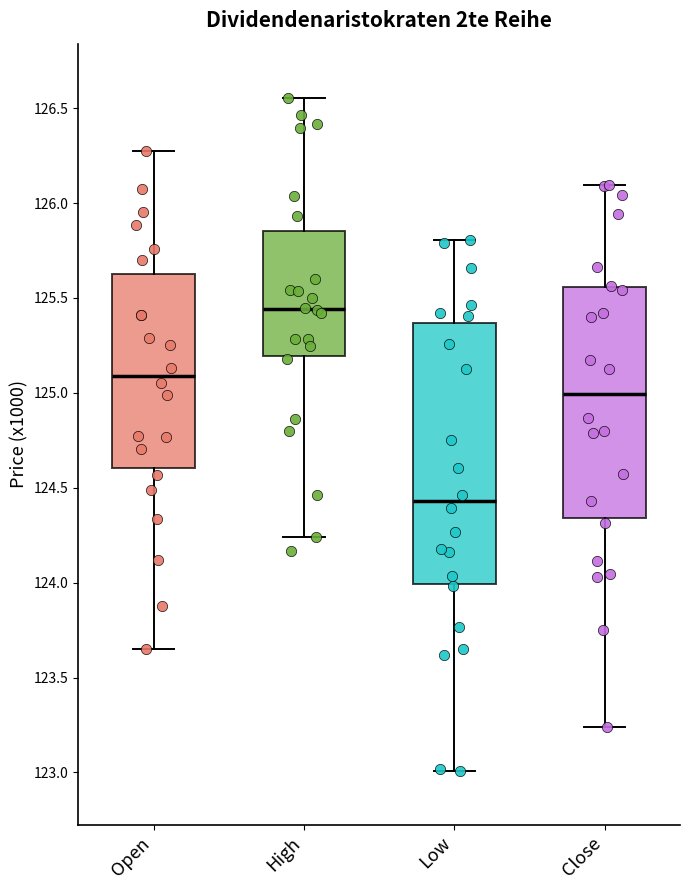

Reading left to right, read every box against the y-axis: the position of its median line, the range the box covers, and the ends of its whiskers. The values are not printed on the chart, so give them approximately, as read against the axis.

Open: median 125.10, box 124.60 to 125.65, whiskers 123.65 to 126.30
High: median 125.45, box 125.20 to 125.85, whiskers 124.25 to 126.55
Low: median 124.45, box 124.00 to 125.35, whiskers 123.00 to 125.80
Close: median 125.00, box 124.35 to 125.55, whiskers 123.25 to 126.10